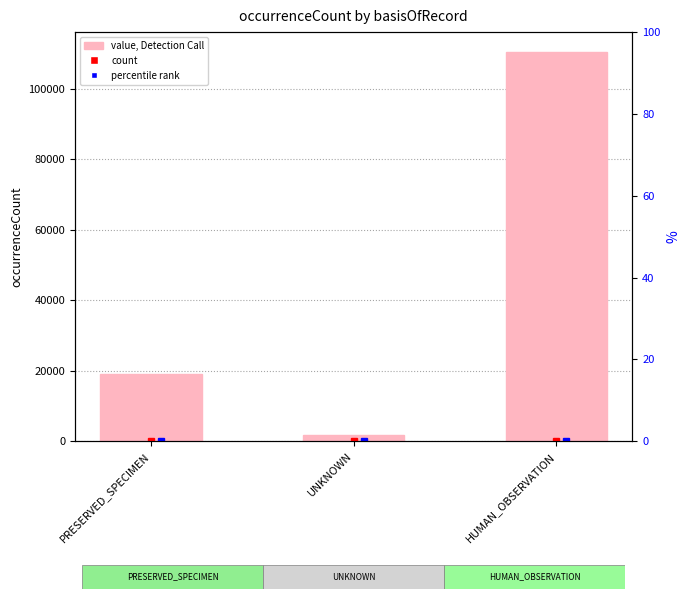

At which category does the chart reach its minimum across all series?

UNKNOWN